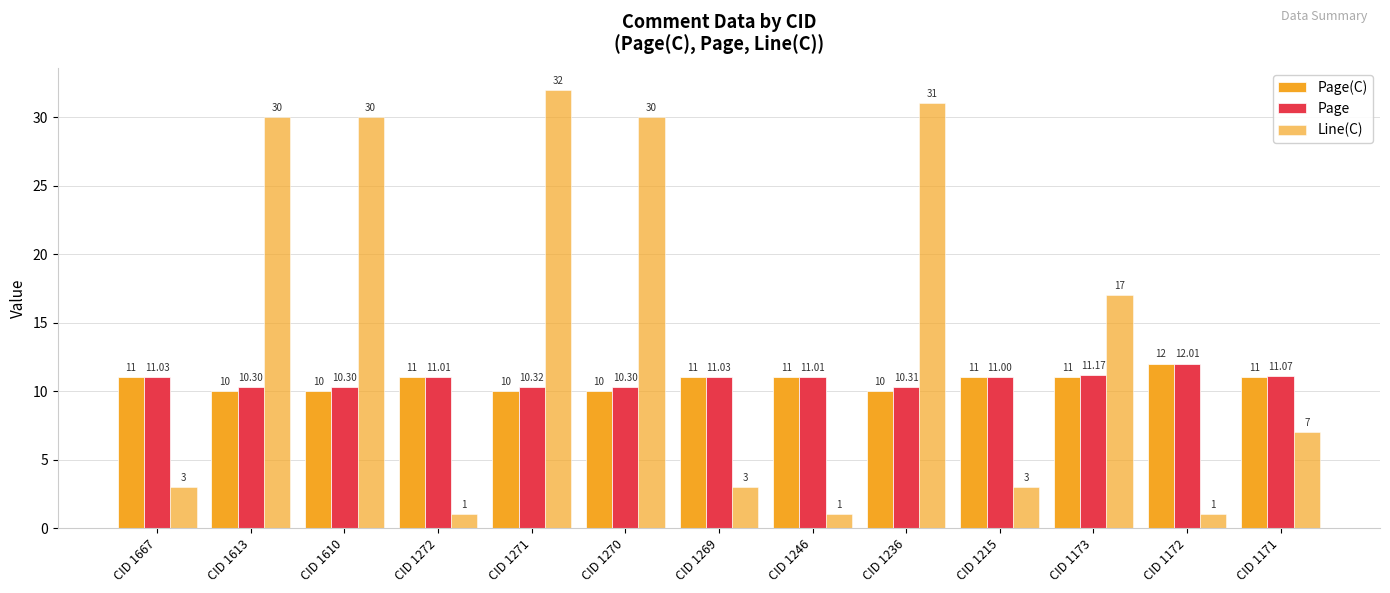

Reading left to right, what are all the values shown in this chart?

Page(C): 11.0	10.0	10.0	11.0	10.0	10.0	11.0	11.0	10.0	11.0	11.0	12.0	11.0
Page: 11.0	10.3	10.3	11.0	10.3	10.3	11.0	11.0	10.3	11.0	11.2	12.0	11.1
Line(C): 3.0	30.0	30.0	1.0	32.0	30.0	3.0	1.0	31.0	3.0	17.0	1.0	7.0